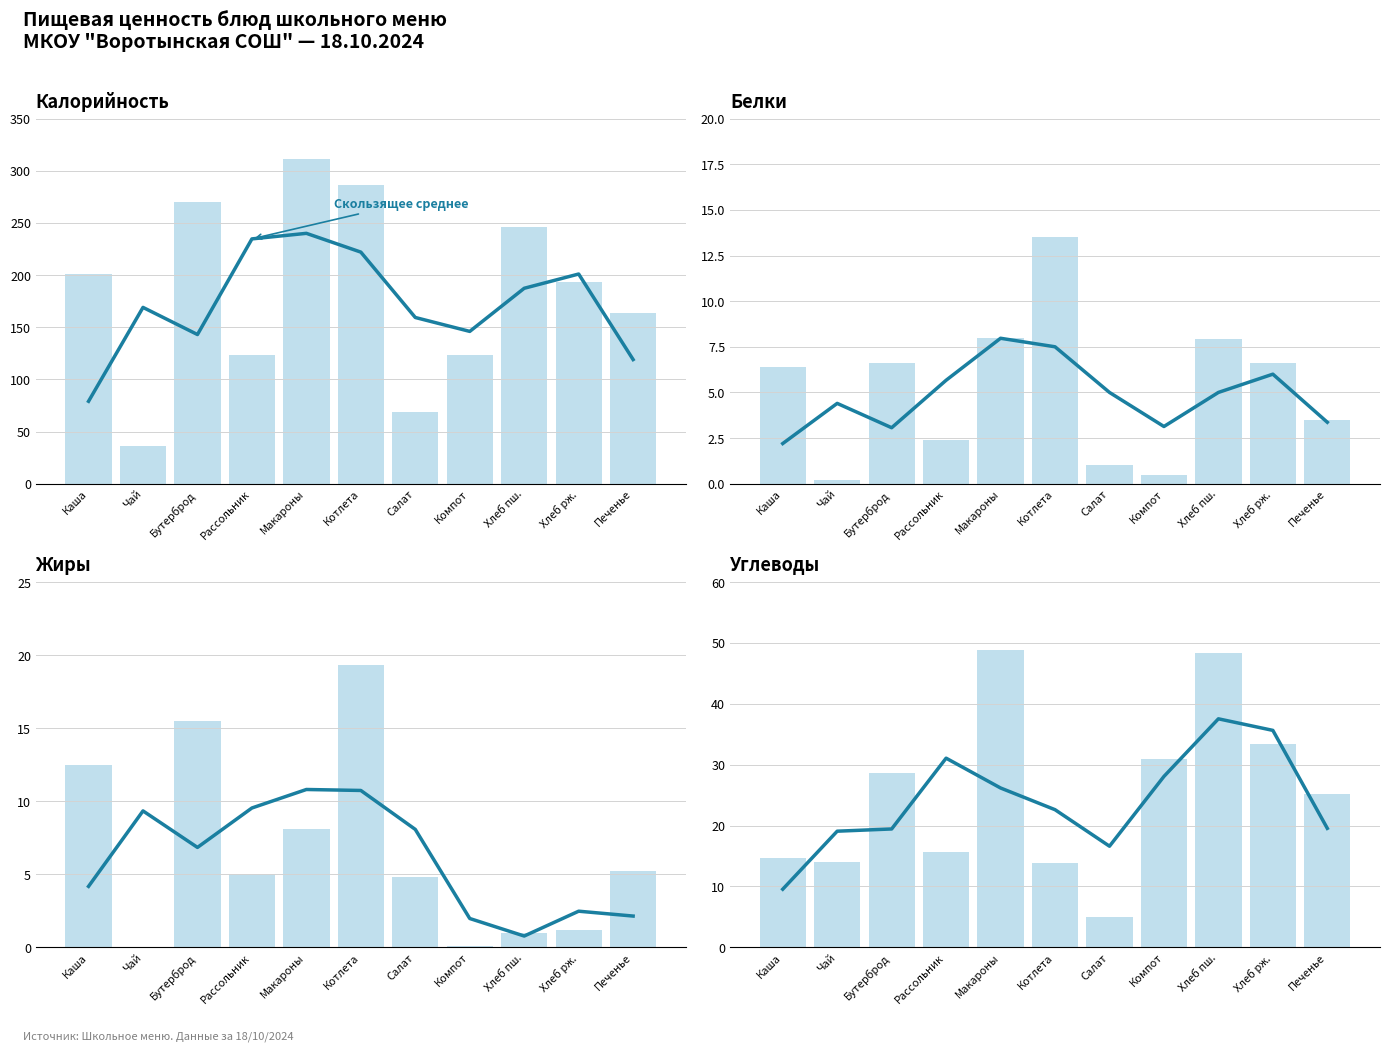

Does the chart contain stacked bars?

No